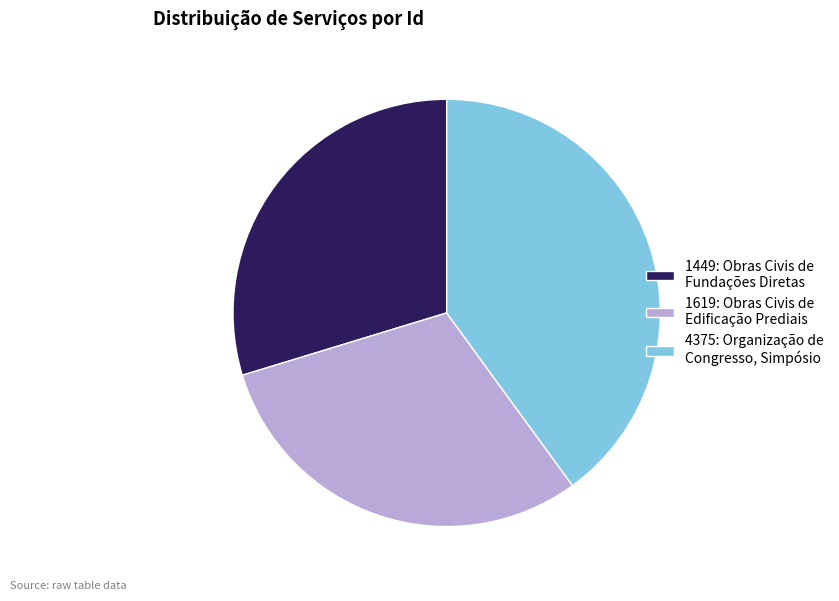

Count the number of slices in the pie.

3